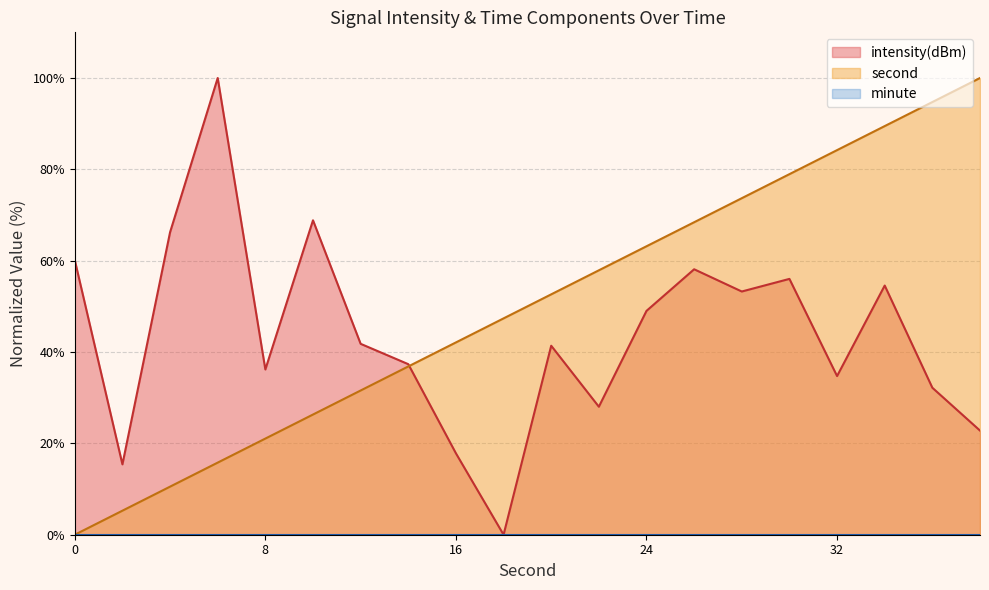

What is the difference between the intensity(dBm) values at 28 and 12?

11.5